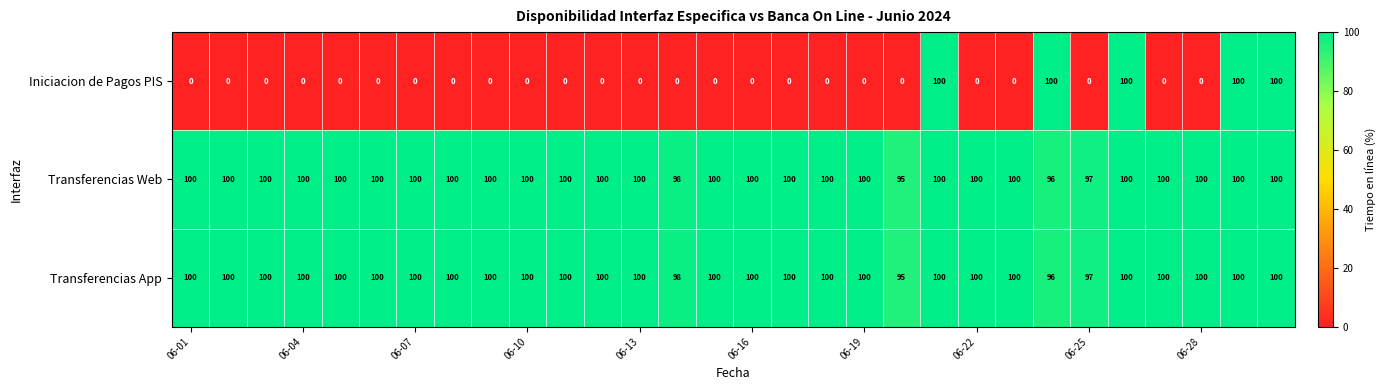

What is the maximum value for Transferencias Web?

100